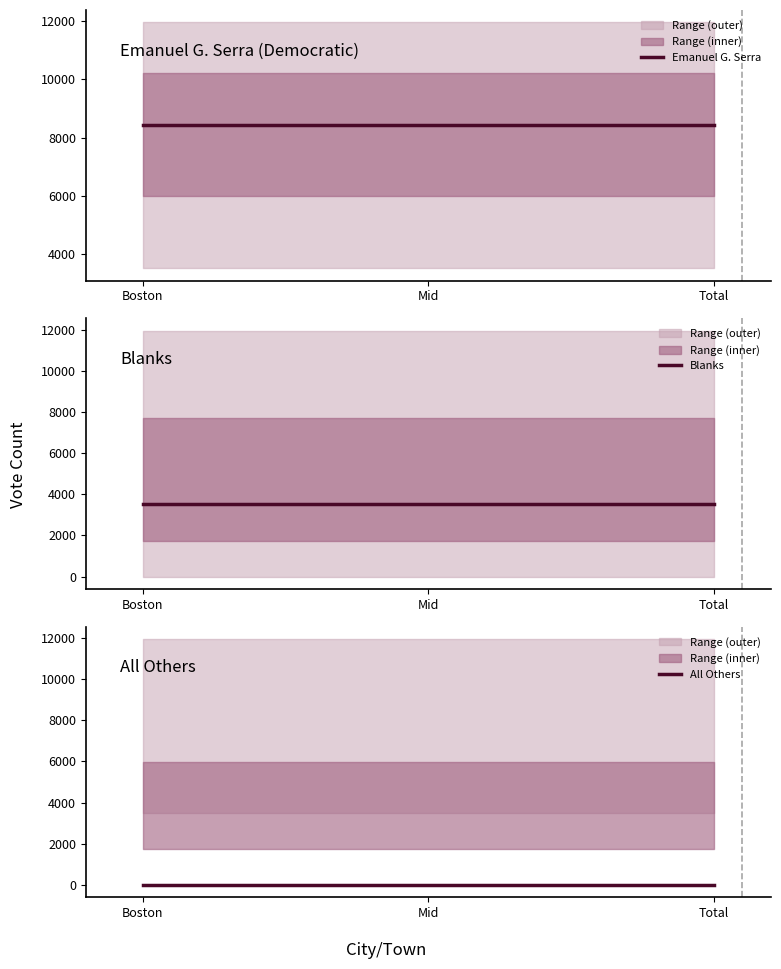

Reading left to right, transcribe all the data shown in this chart.

Emanuel G. Serra: Boston=8443	Mid=8443	Total=8443
Blanks: Boston=3511	Mid=3511	Total=3511
All Others: Boston=0	Mid=0	Total=0